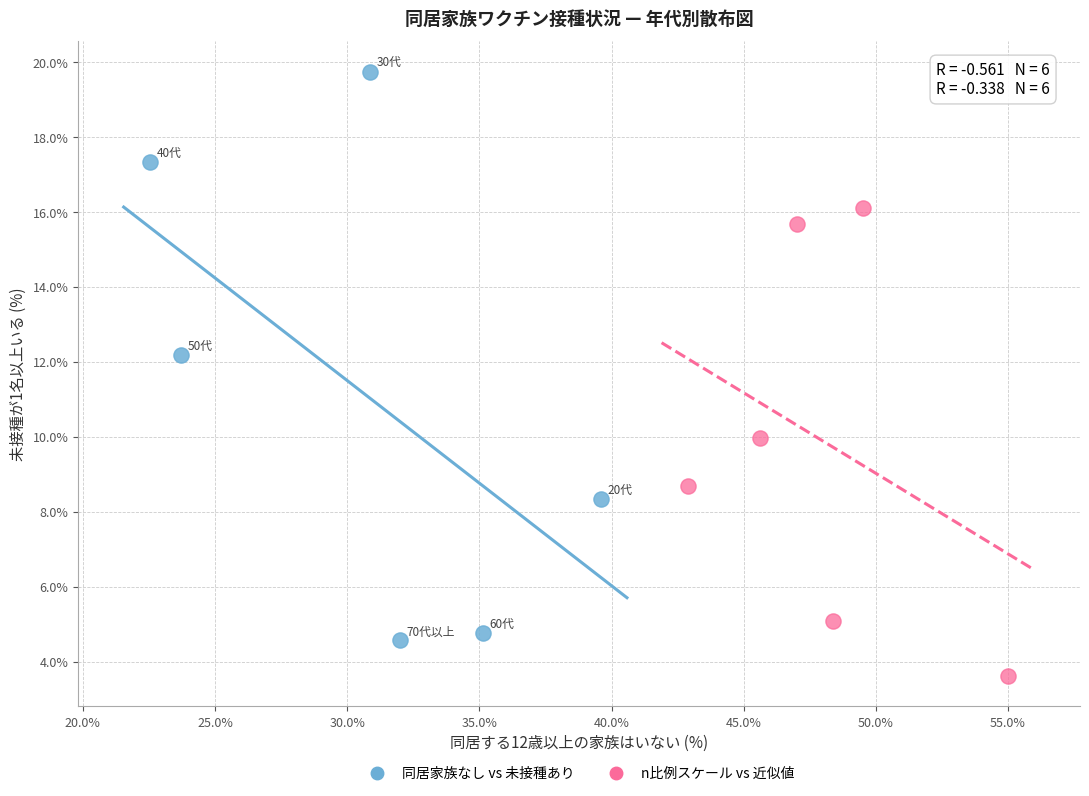

Which series contains the highest Y value?

同居家族なし vs 未接種あり